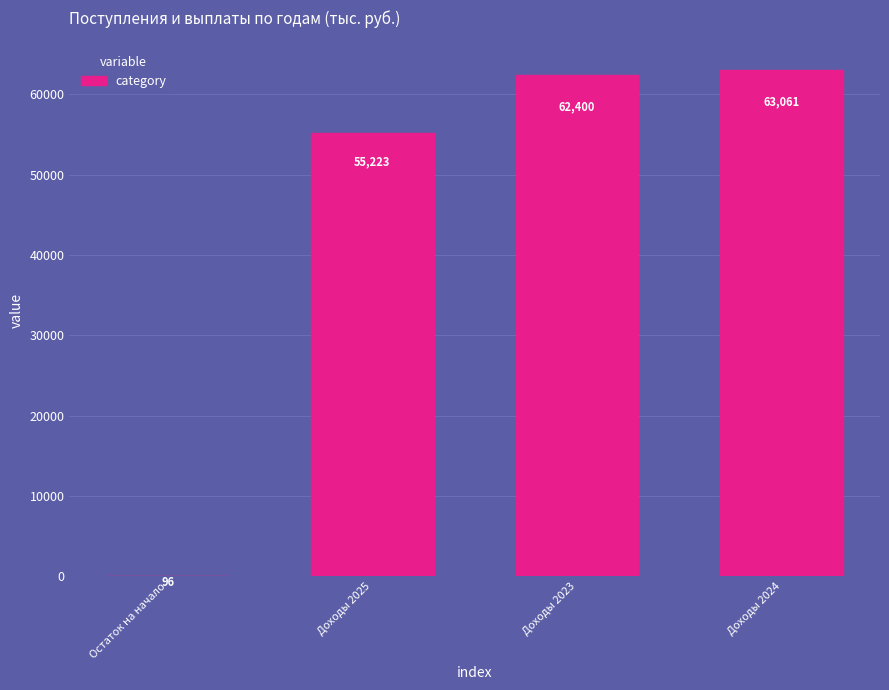

Which has a higher value, Остаток на начало or Доходы 2025?

Доходы 2025